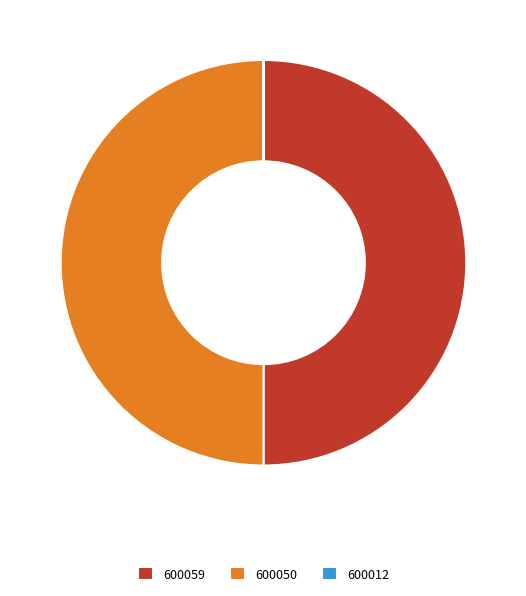

Combined, do 600059 and 600050 account for over 50%?

Yes